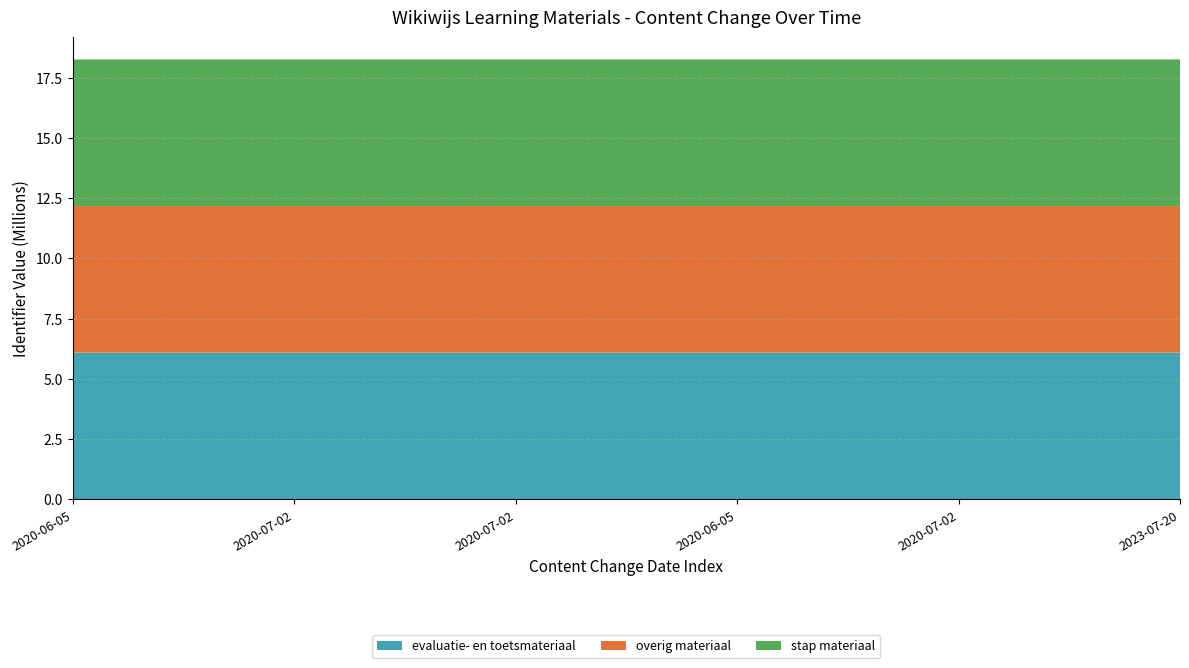

Reading left to right, transcribe all the data shown in this chart.

evaluatie- en toetsmateriaal: 6084960	6084961	6084963	6084965	6084966	6084968
overig materiaal: 6084969	6084975	6084977	6084978	6084980	6084982
stap materiaal: 6084984	6084960	6084963	6084966	6084969	6084975